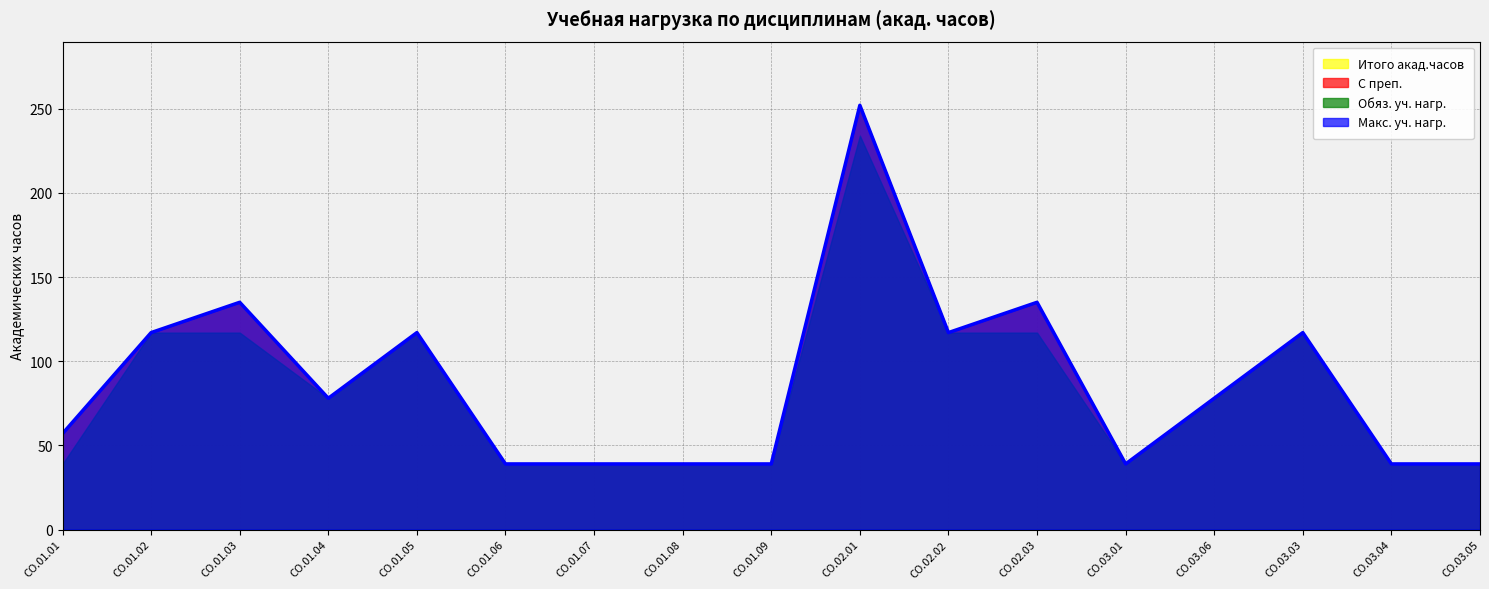

What is the total value across all series at СО.03.03?

468